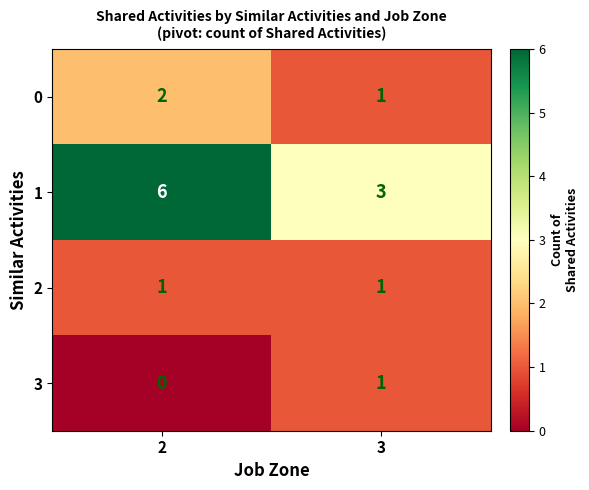

List the labels in order of 0 value, smallest first.

3, 2